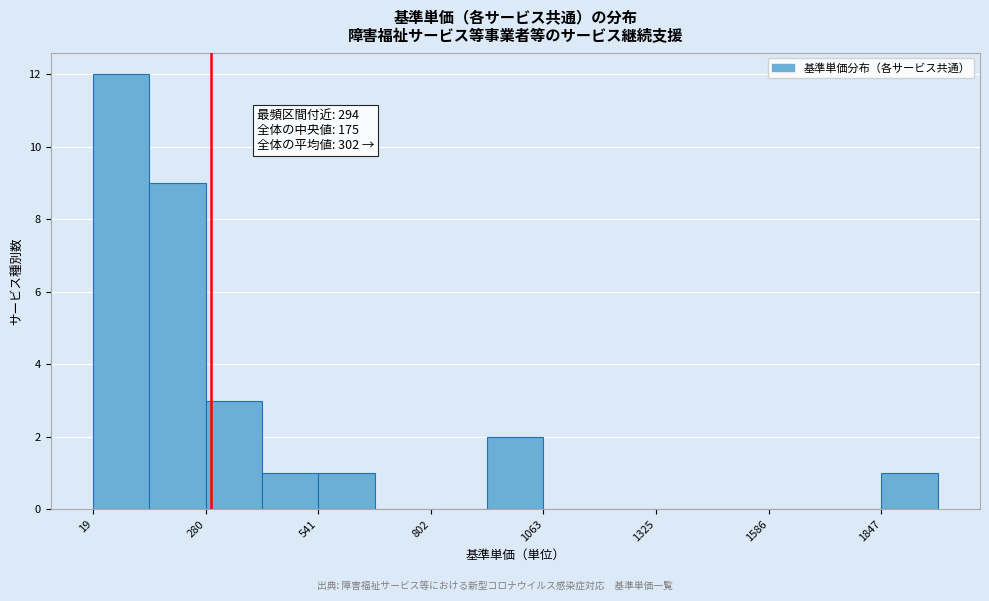

Read against the x-axis, roughly where is the centre of the tallest bar?

100